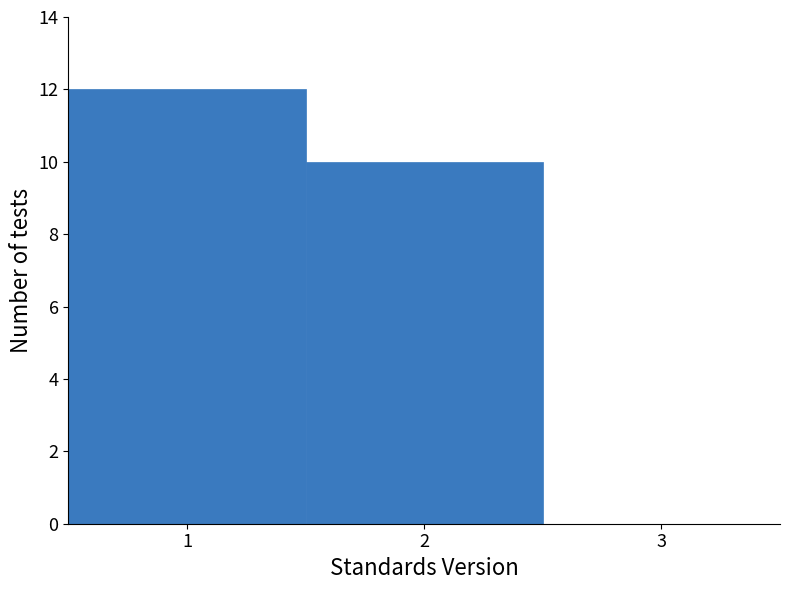

How tall is the bar that spans 0.5 to 1.5 on the x-axis? The values are not printed on the chart, so give them approximately, as read against the axis.

12